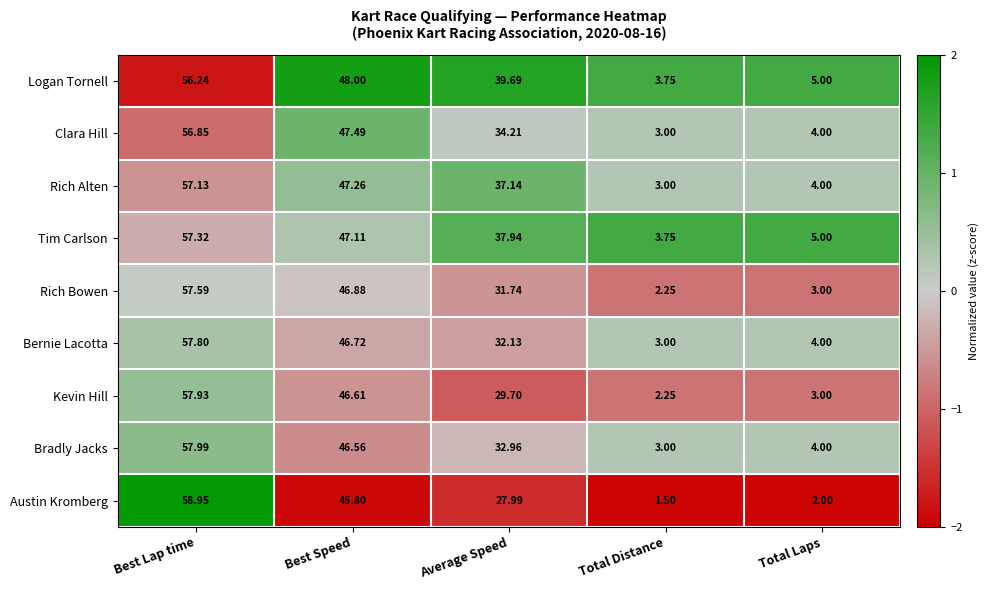

At which label does Austin Kromberg first exceed 27?

Best Lap time